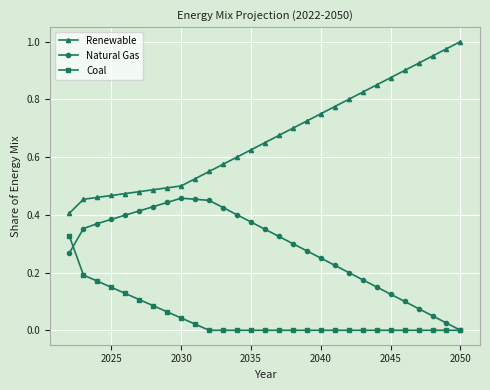

Which series has the widest spread of values?

Renewable